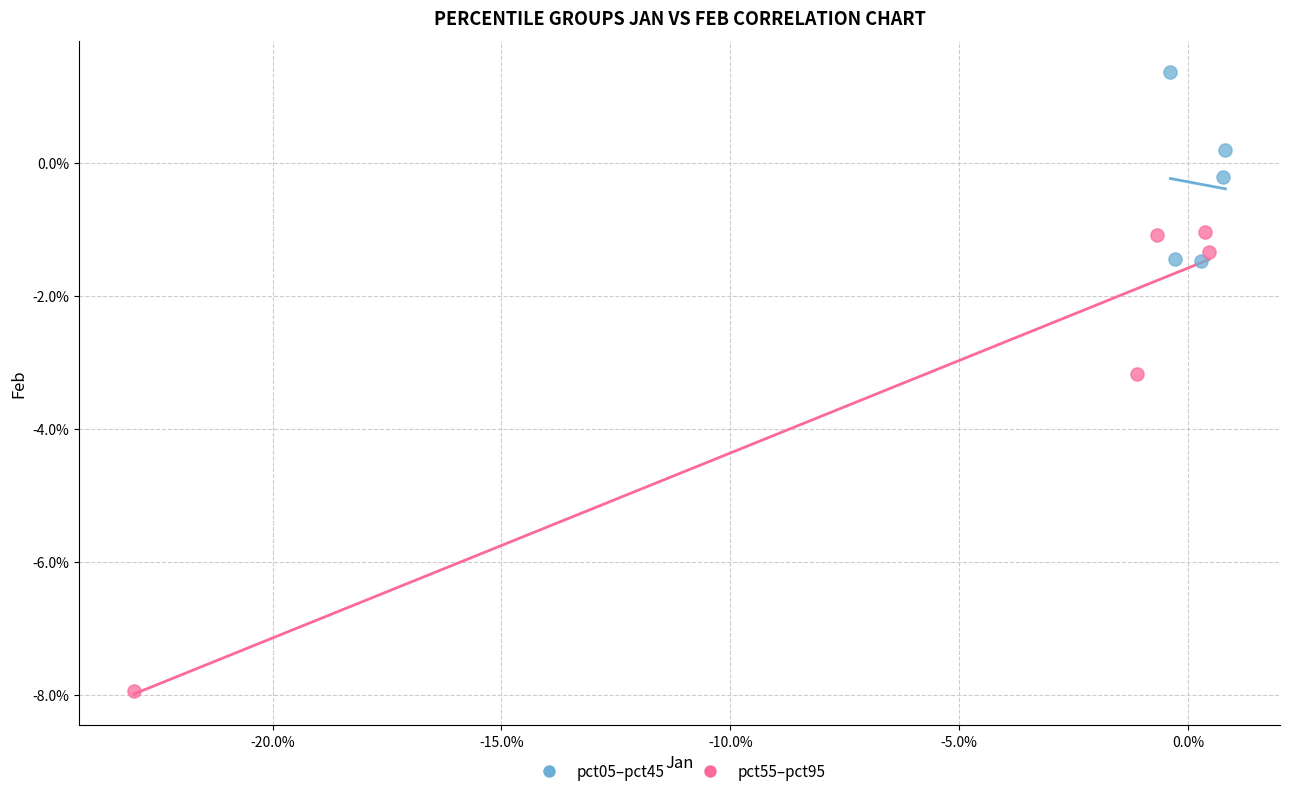

Which series contains the lowest Y value?

pct55–pct95